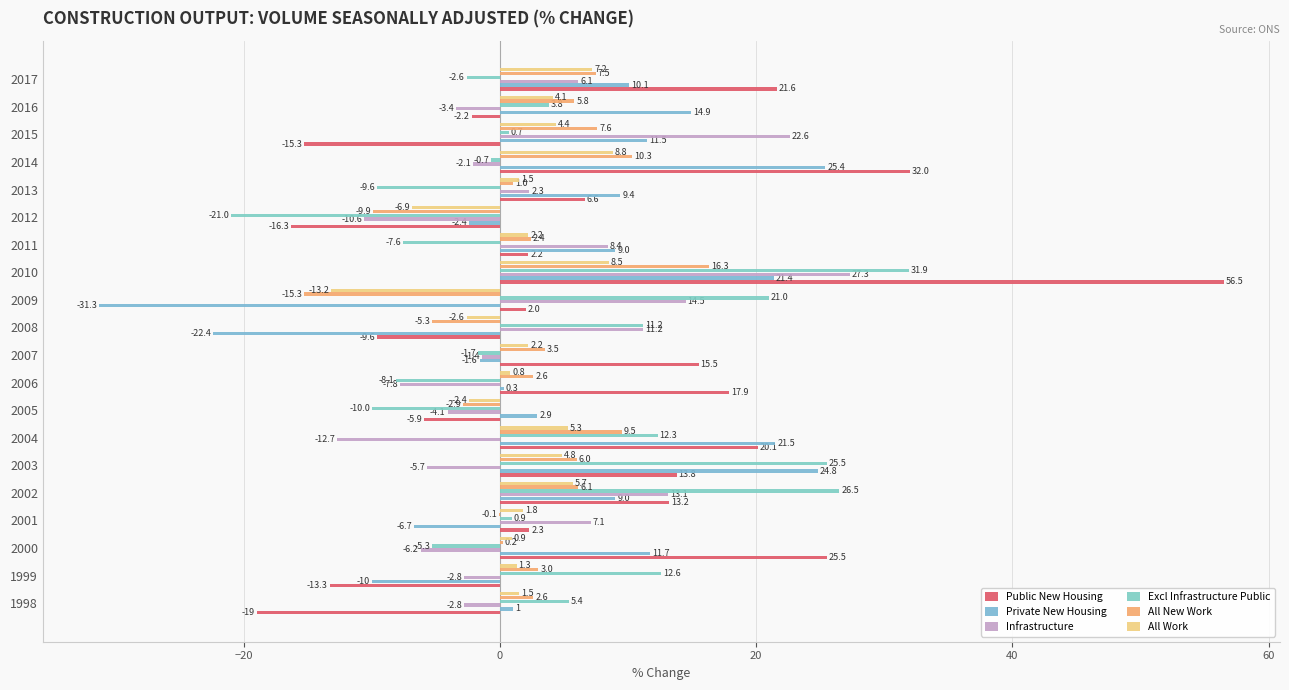

How many data points does each series have?

20